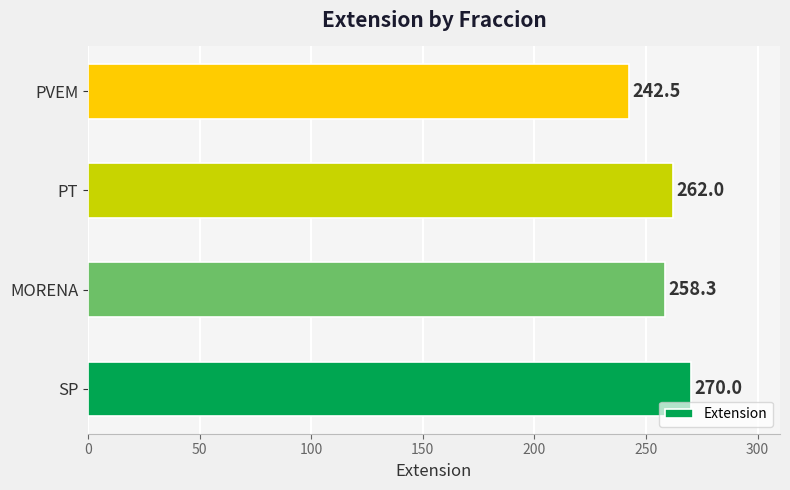

How many distinct data groups are displayed?

1